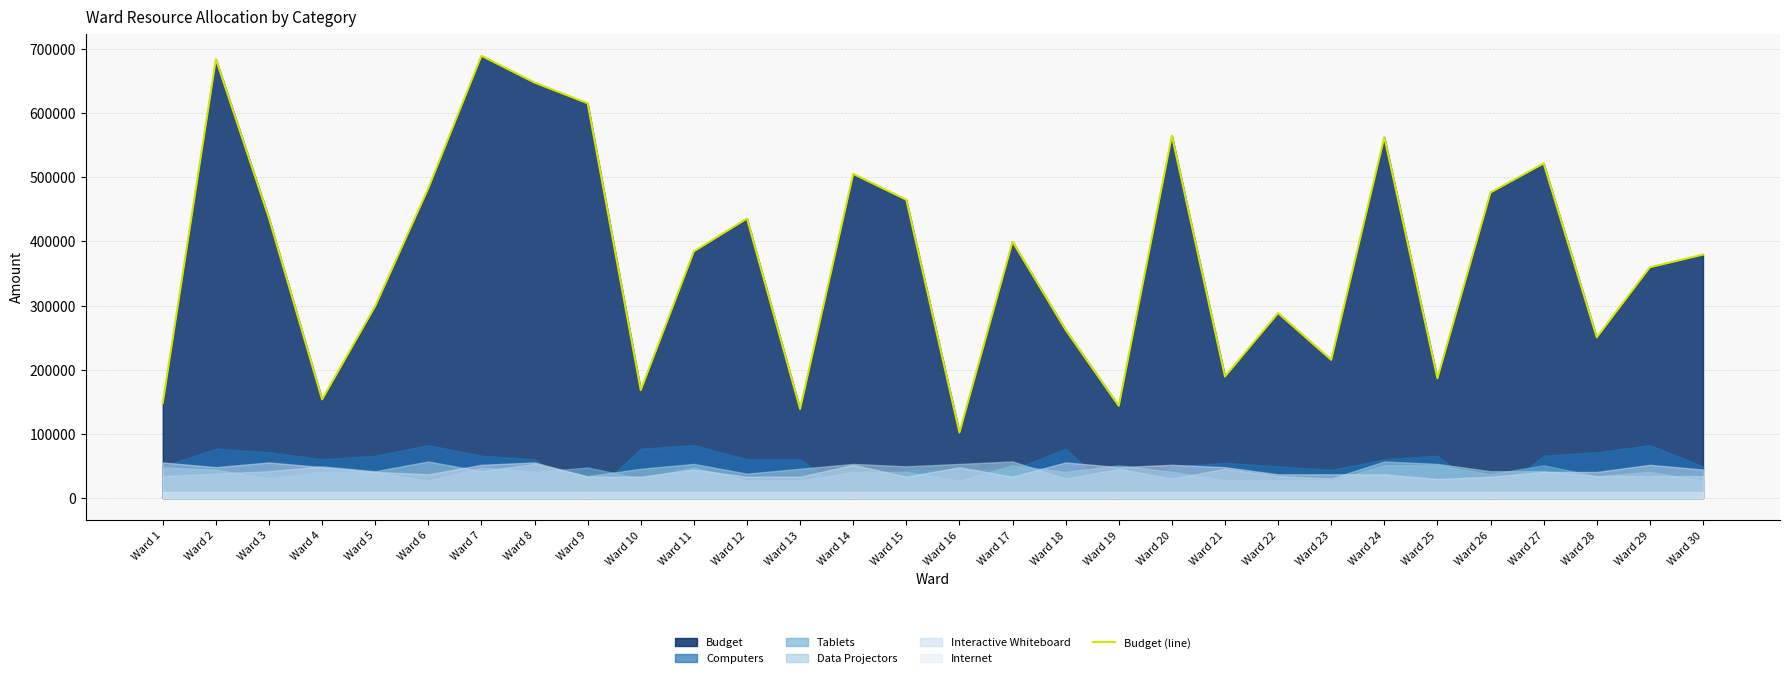

How many data points are less than 384595?

15